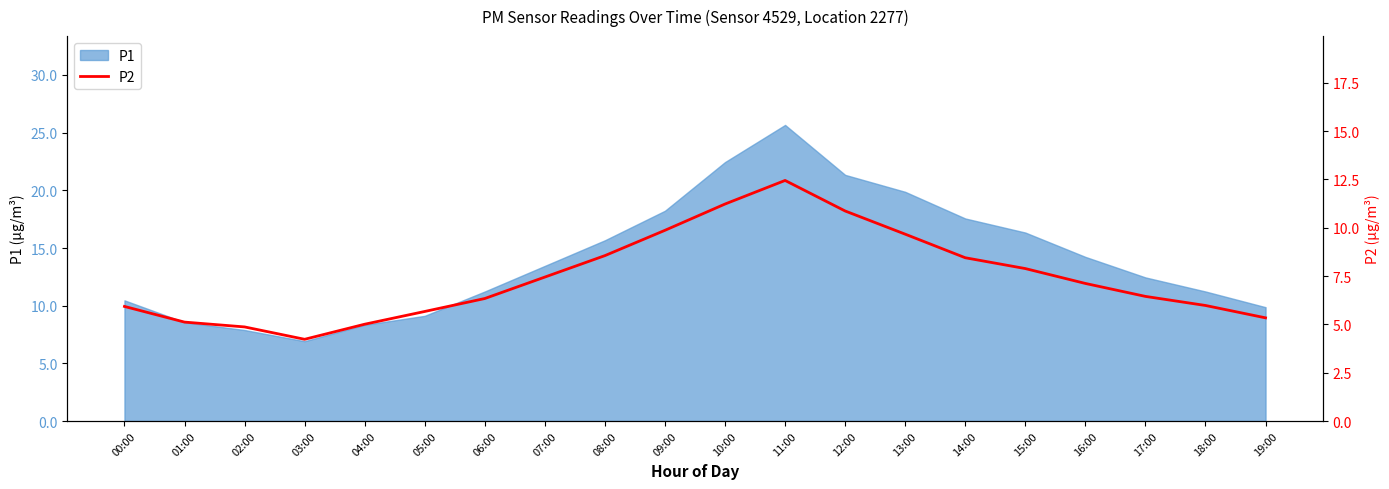

Which category has the highest value across all series?

11:00